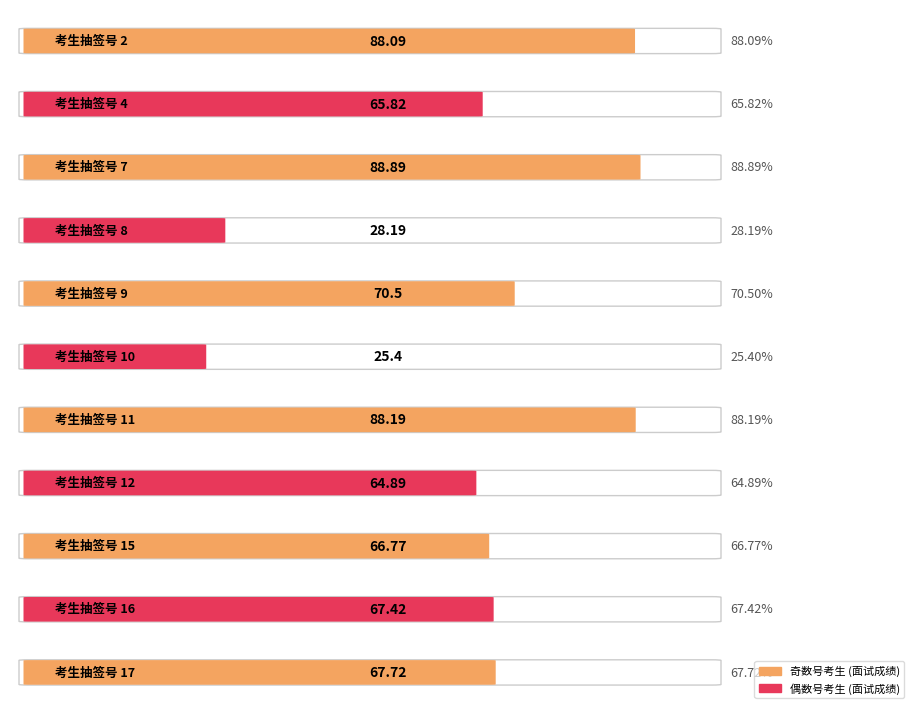

Rank the categories by value from highest to lowest.

7, 11, 2, 9, 17, 16, 15, 4, 12, 8, 10